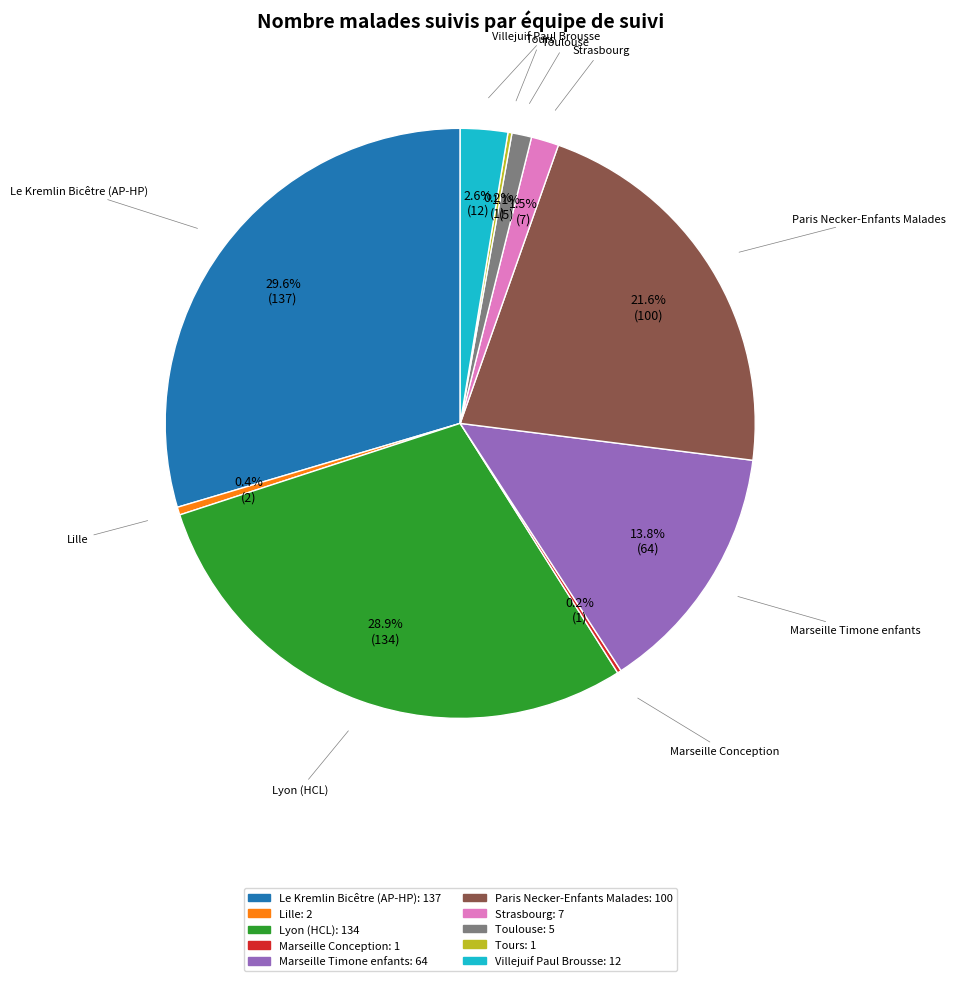

To the nearest percent, what is the average slice percentage?

10%